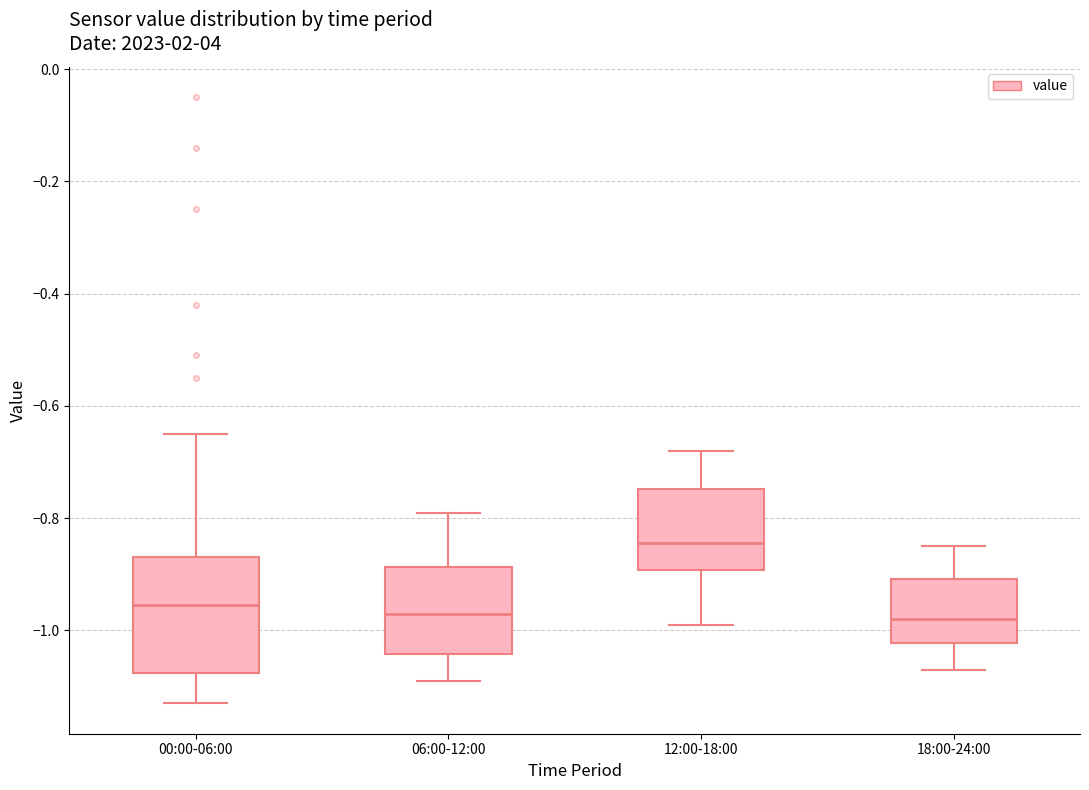

Reading left to right, transcribe this box plot: for each box, give where its median line is, the range the box spans, and where its two whiskers end, as read against the y-axis. The values are not printed on the chart, so give them approximately, as read against the axis.

00:00-06:00: median -0.96, box -1.08 to -0.86, whiskers -1.12 to -0.64
06:00-12:00: median -0.96, box -1.04 to -0.88, whiskers -1.08 to -0.78
12:00-18:00: median -0.84, box -0.90 to -0.74, whiskers -0.98 to -0.68
18:00-24:00: median -0.98, box -1.02 to -0.90, whiskers -1.06 to -0.84